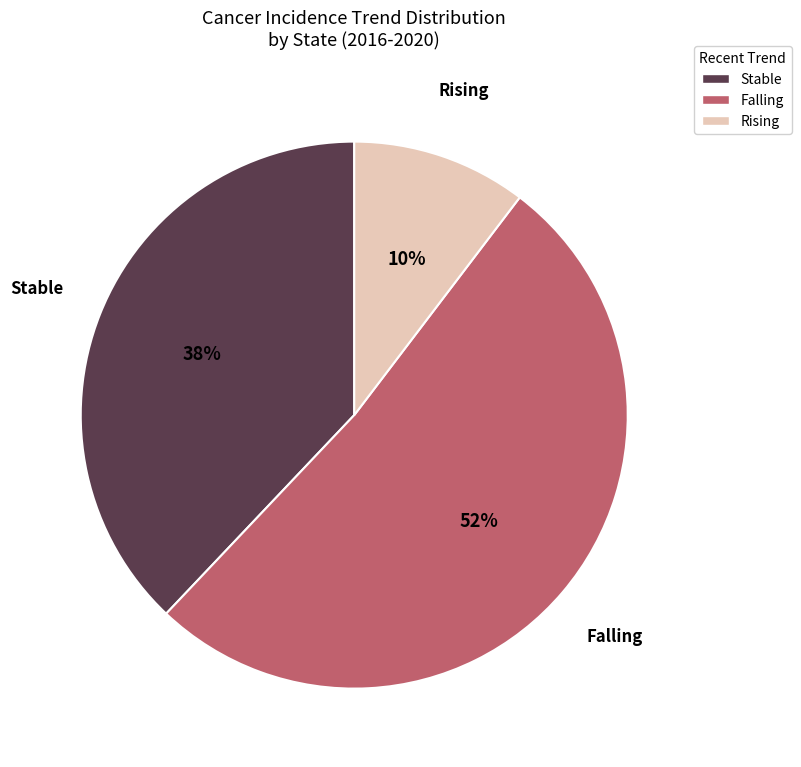

What is the largest slice in the pie chart?

Falling